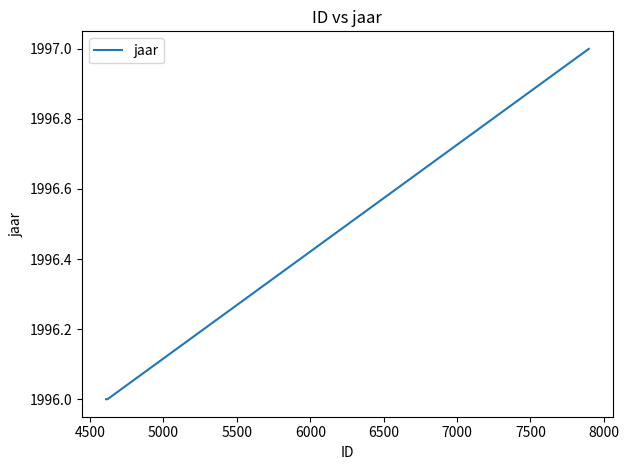

What is the sum of all values?

7985